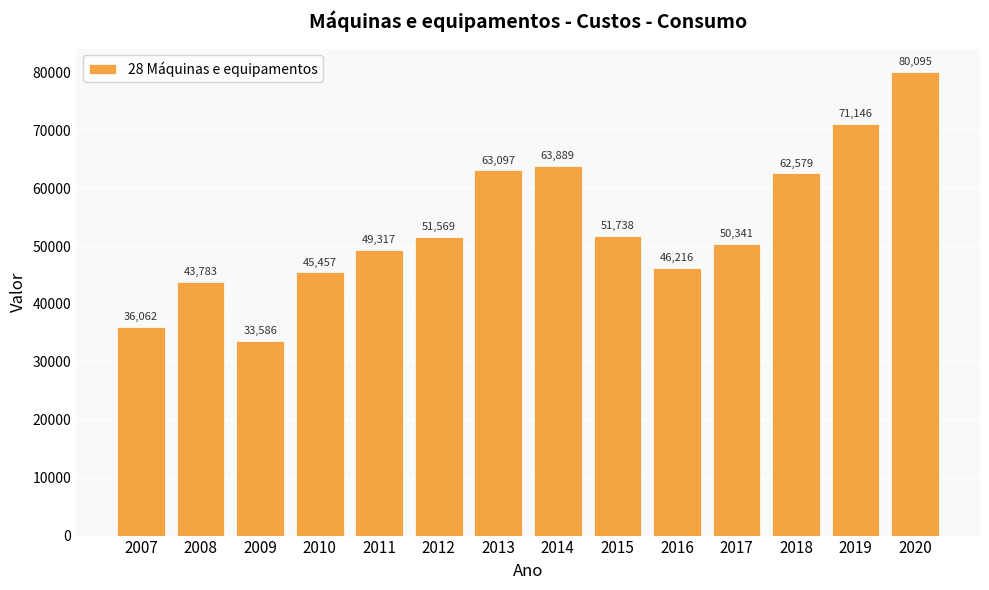

Does the chart contain any negative values?

No